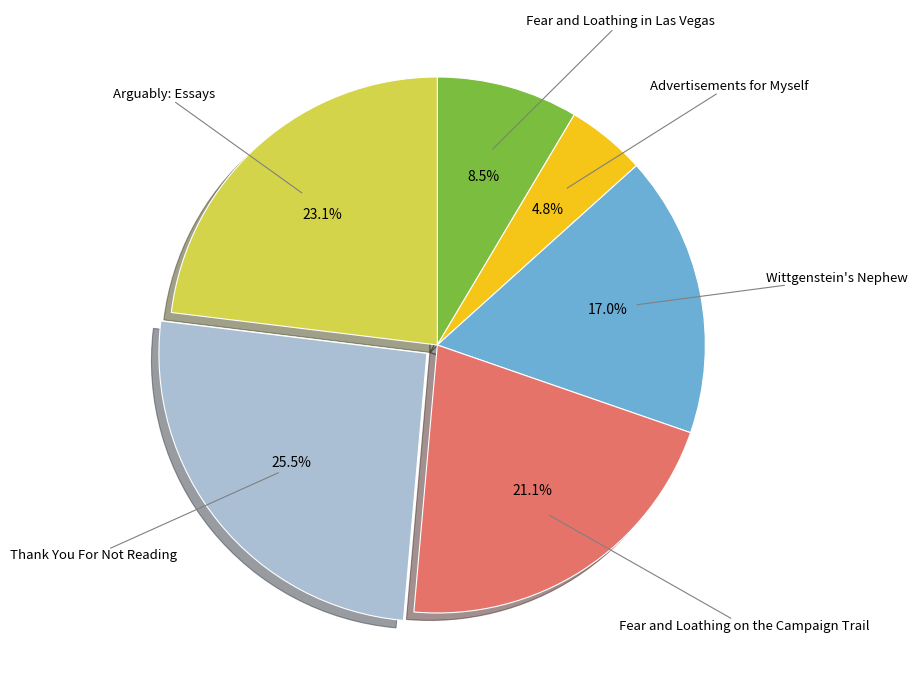

To the nearest percent, what is the average slice percentage?

17%